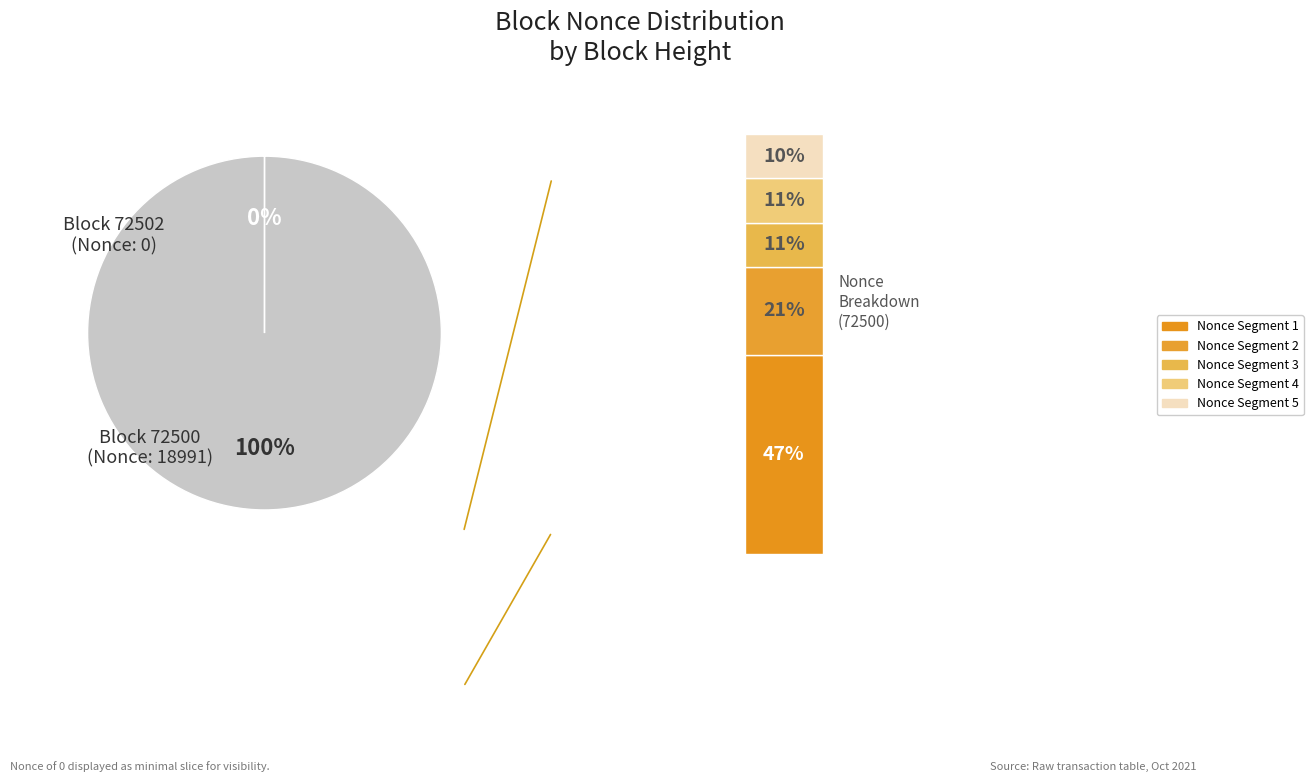

Which has a higher value, 72502 or 72500?

72500